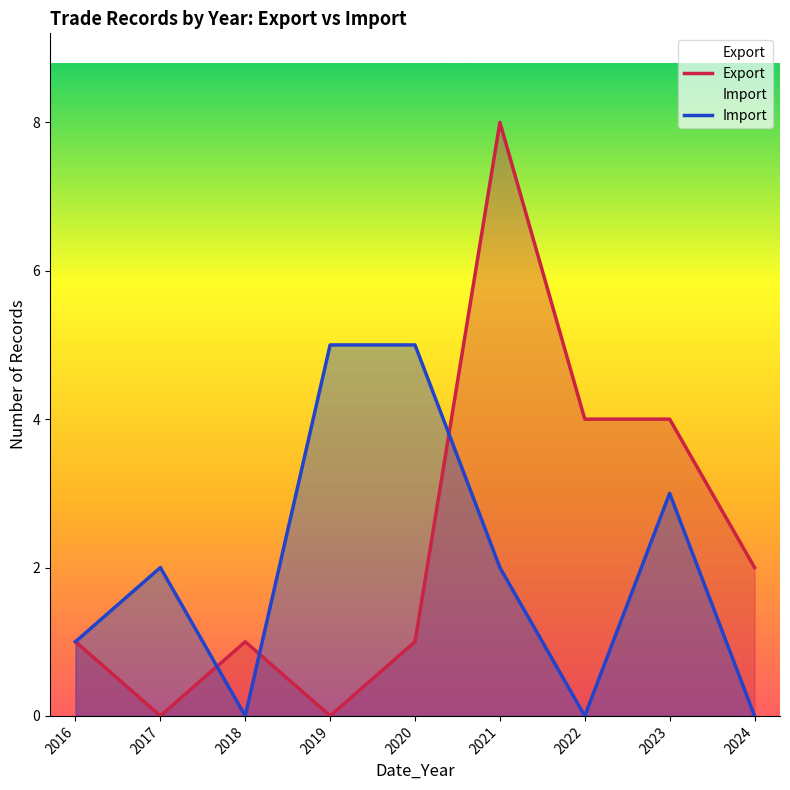

Where is the first local maximum for Import?

2017